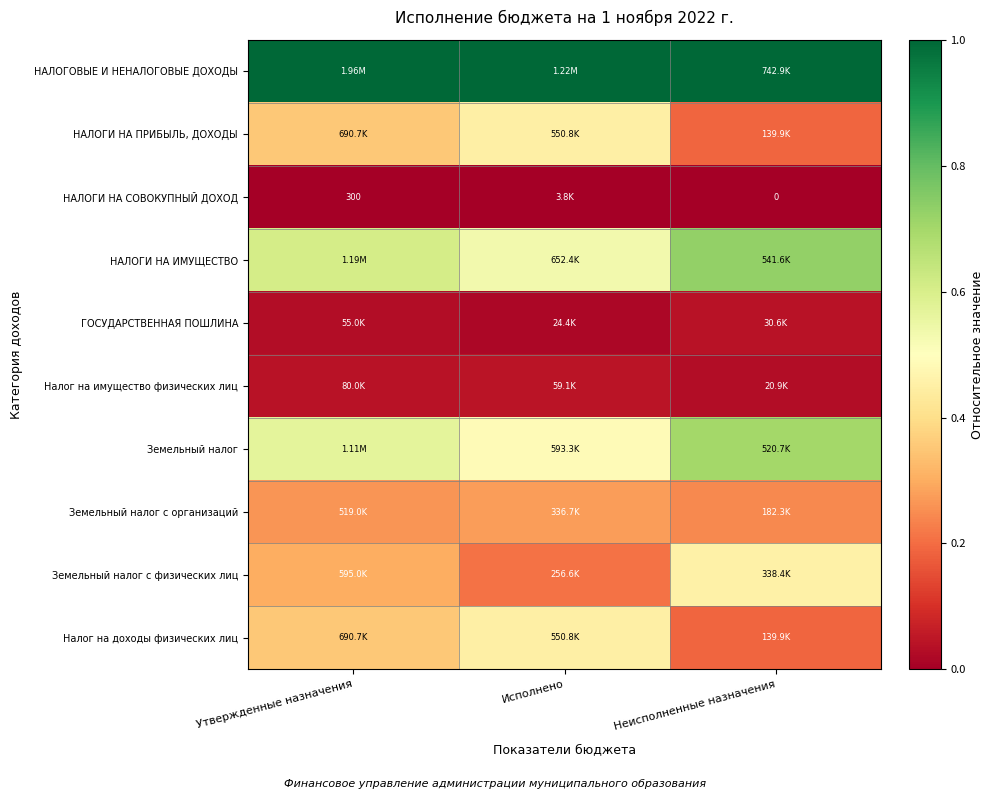

What is the lowest value of the Земельный налог с организаций series?

0.2